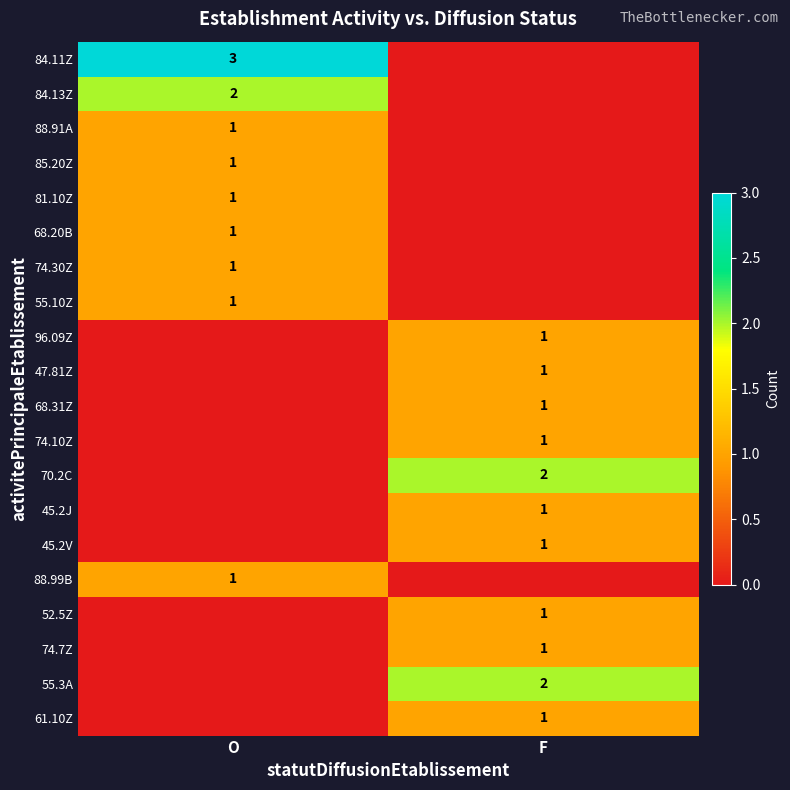

True or false: 52.5Z has a value of 1 at F.

True